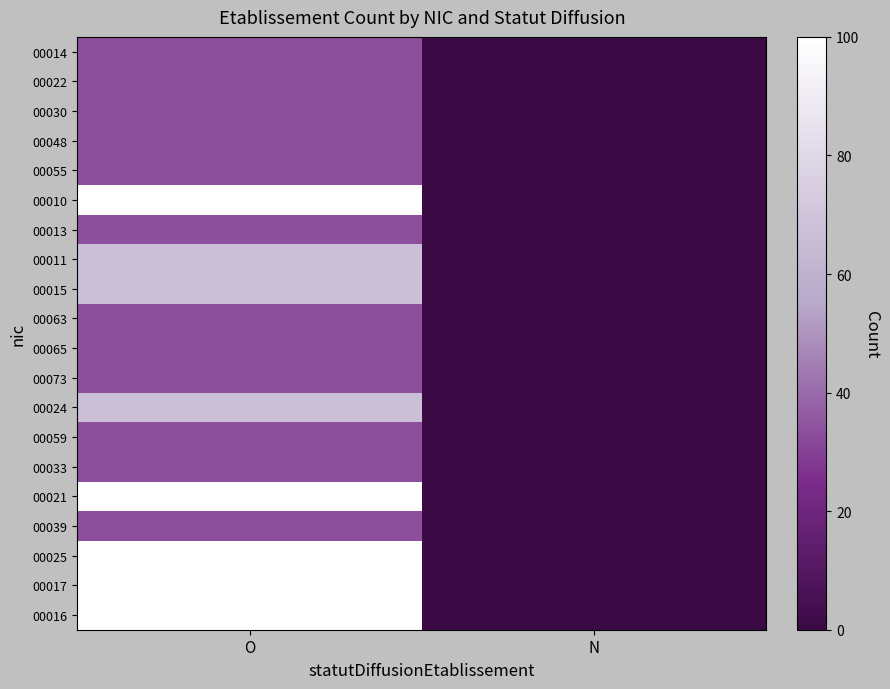

How many data points does each series have?

2